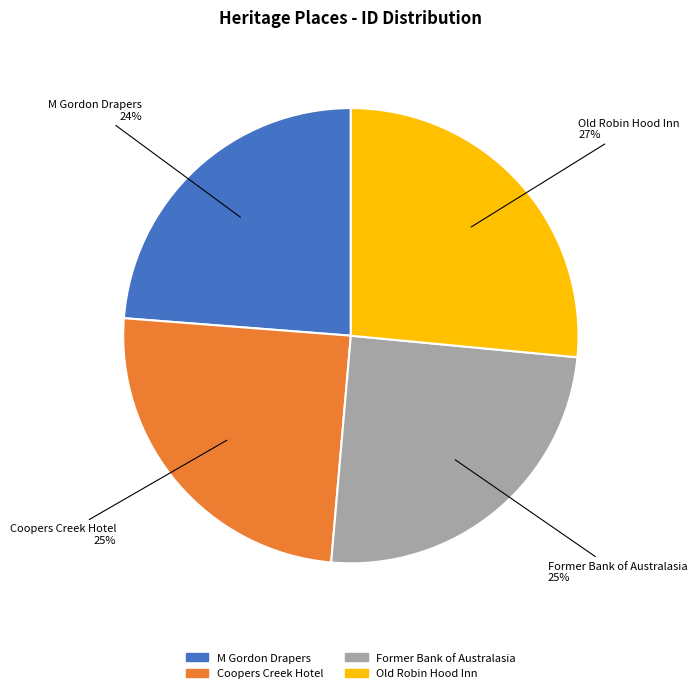

Do Former Bank of Australasia and M Gordon Drapers together represent more than half of the pie?

No